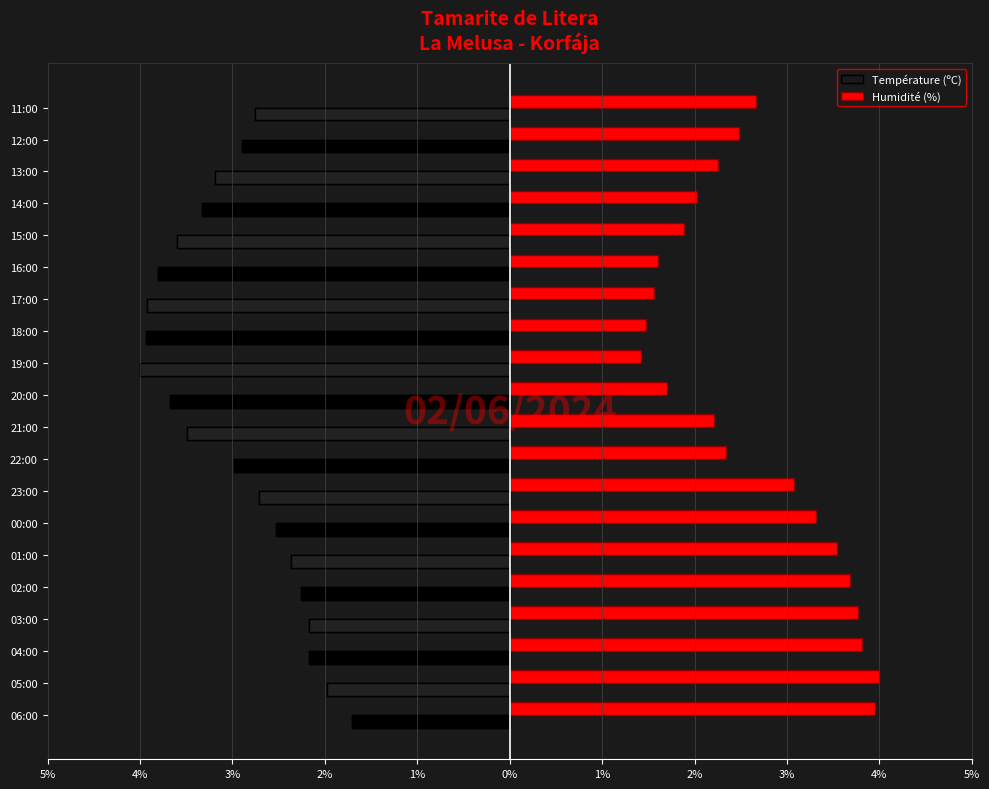

Which series has the largest range (max minus min)?

Humidité (%)